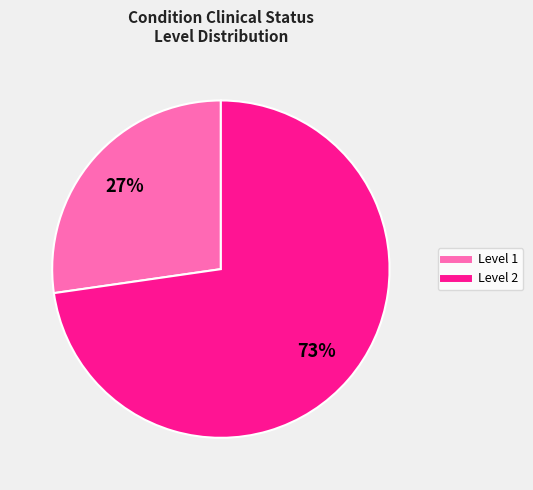

Is there any slice that represents more than half of the pie?

Yes